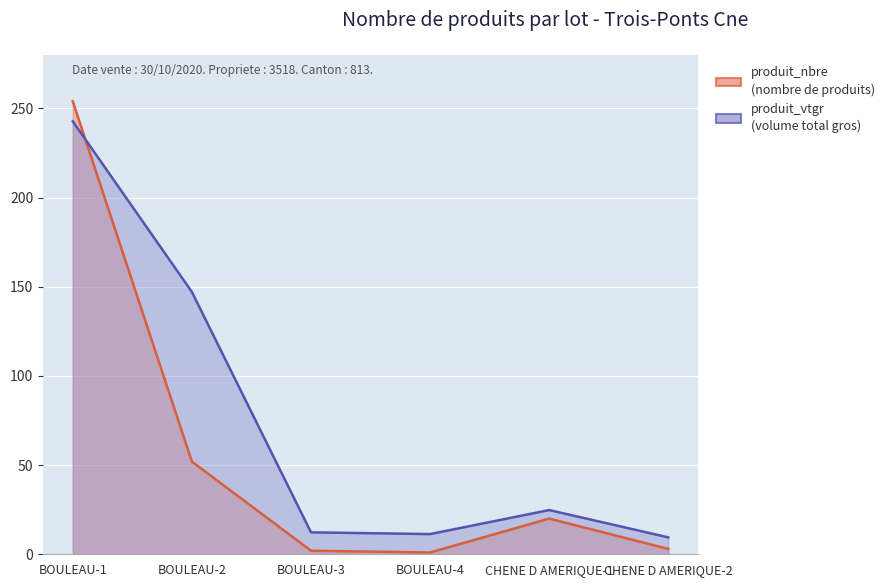

How many times do produit_vtgr and produit_nbre cross each other?

1